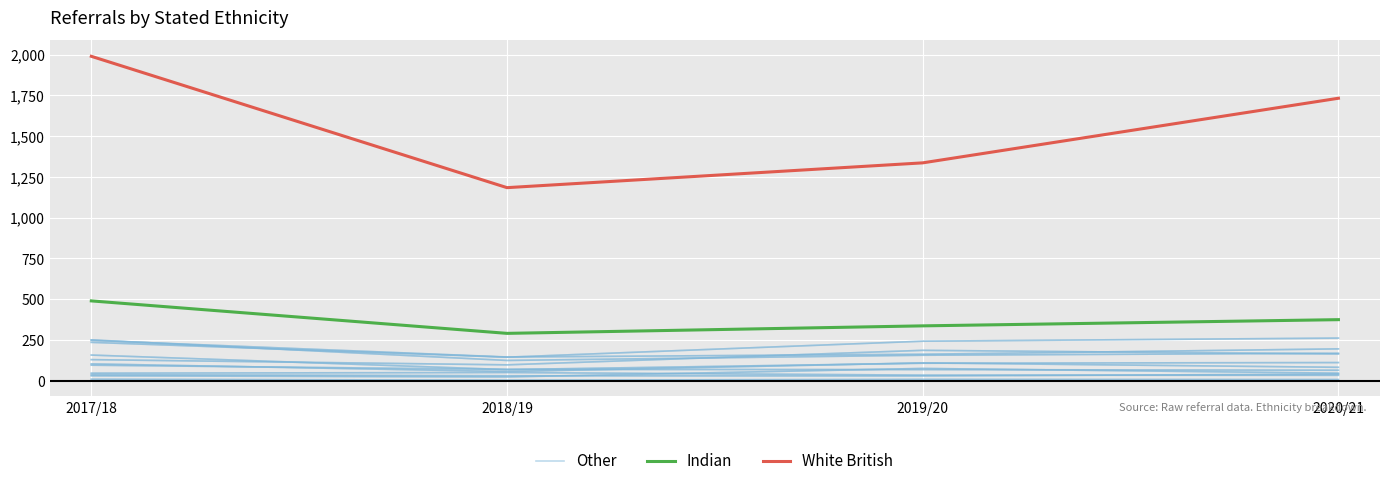

How many categories are shown in the chart?

4